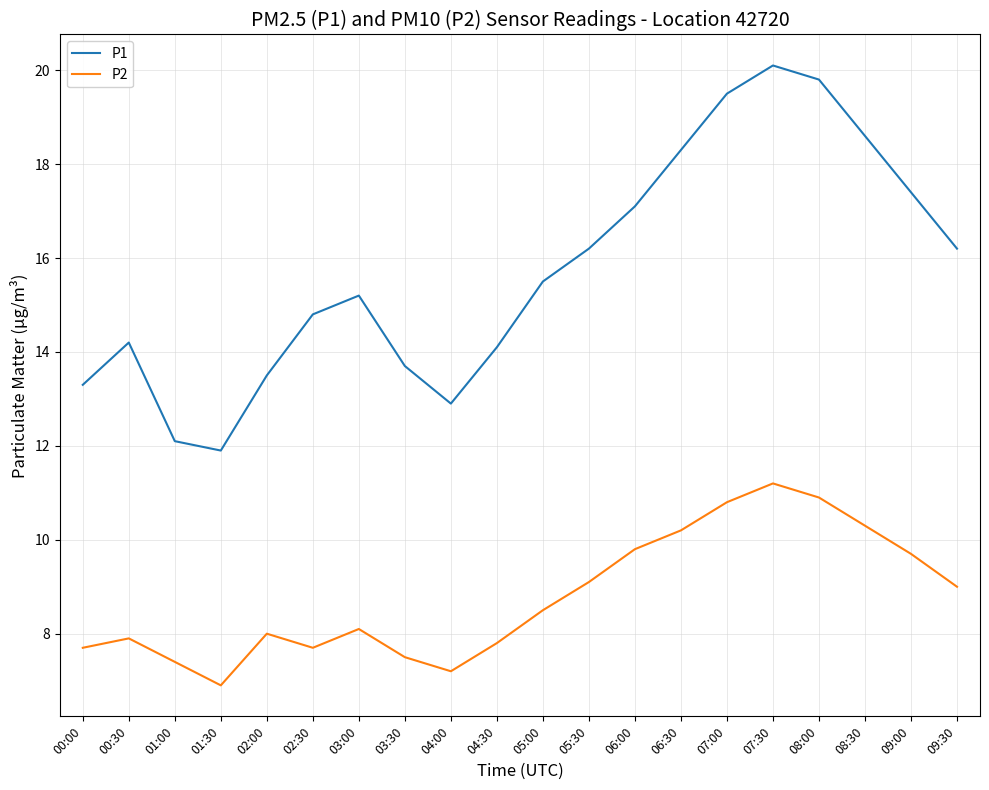

What position from the left is 05:00?

11